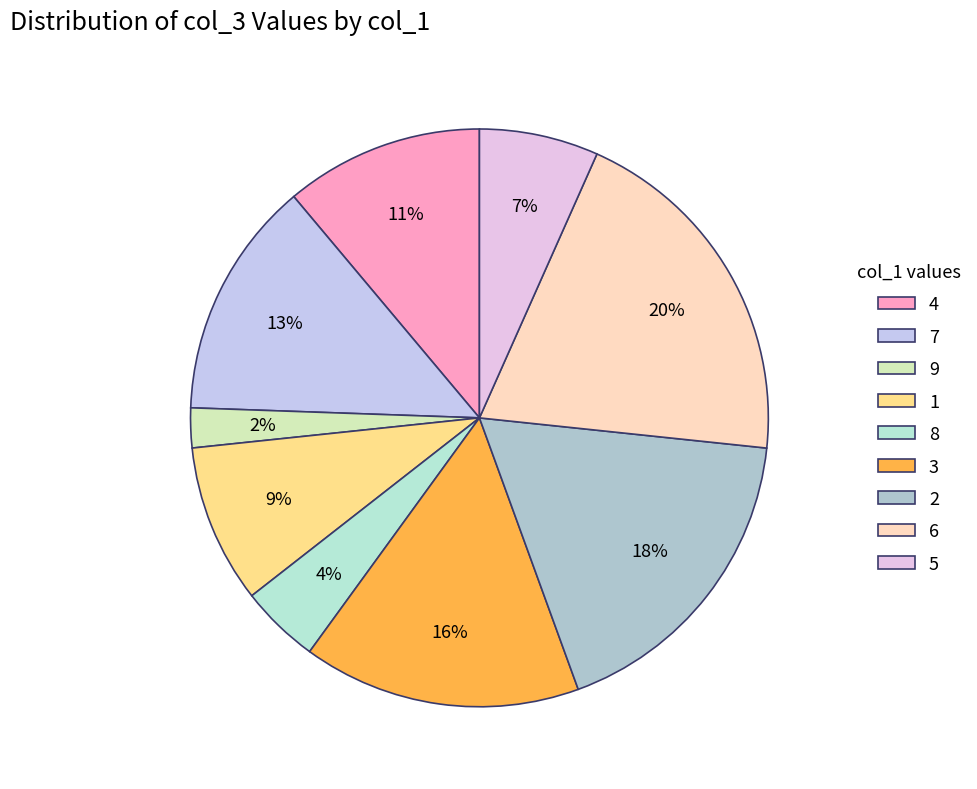

Is the sum of 9 and 1 greater than half?

No